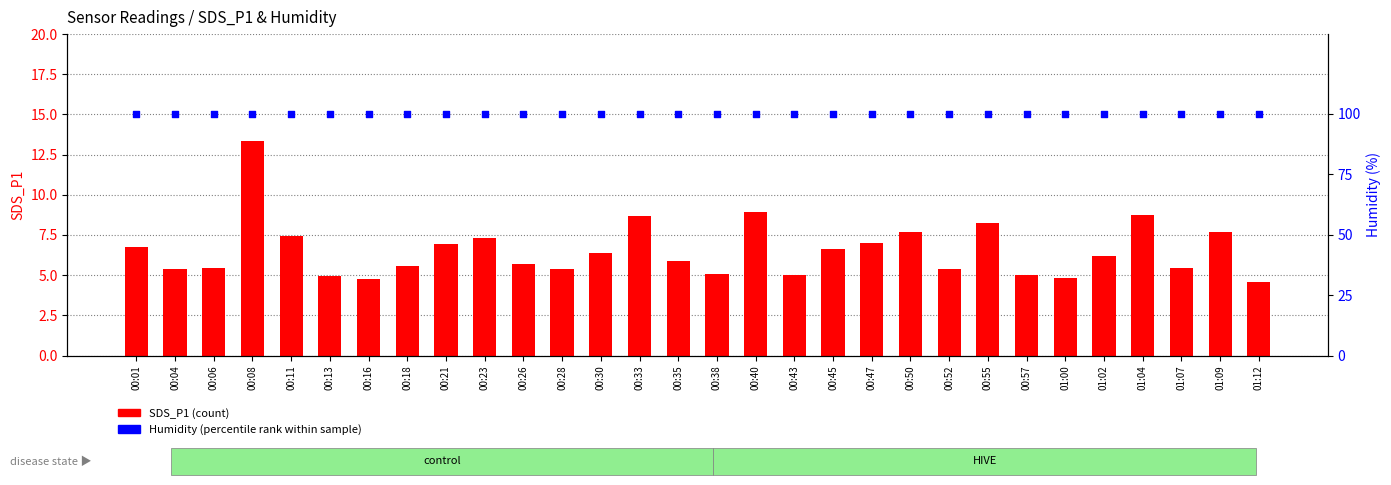

At how many categories does at least one series exceed 71?

30